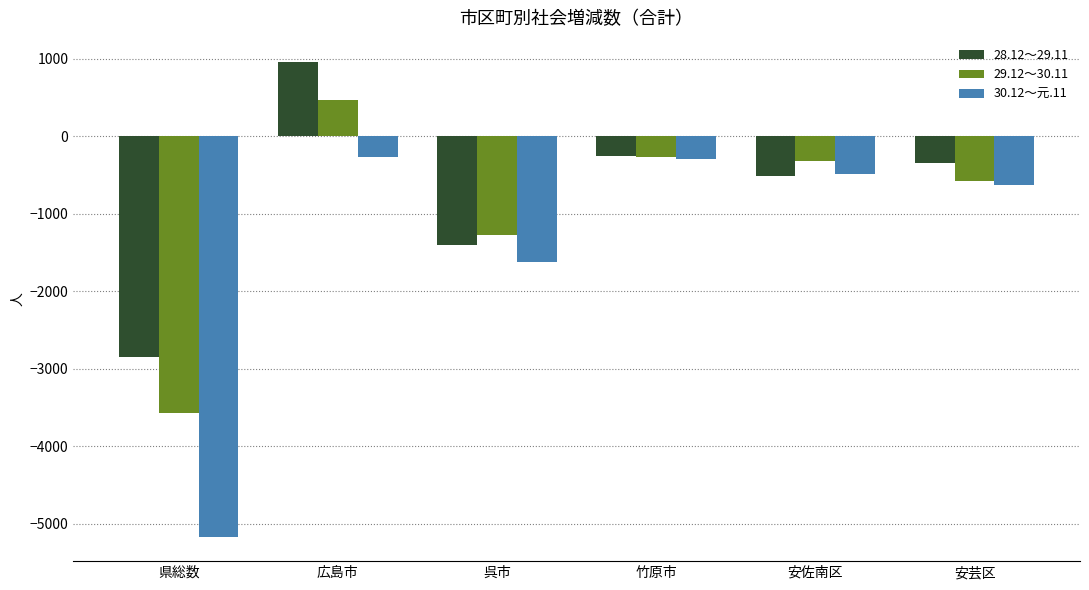

How many groups of bars are there?

6